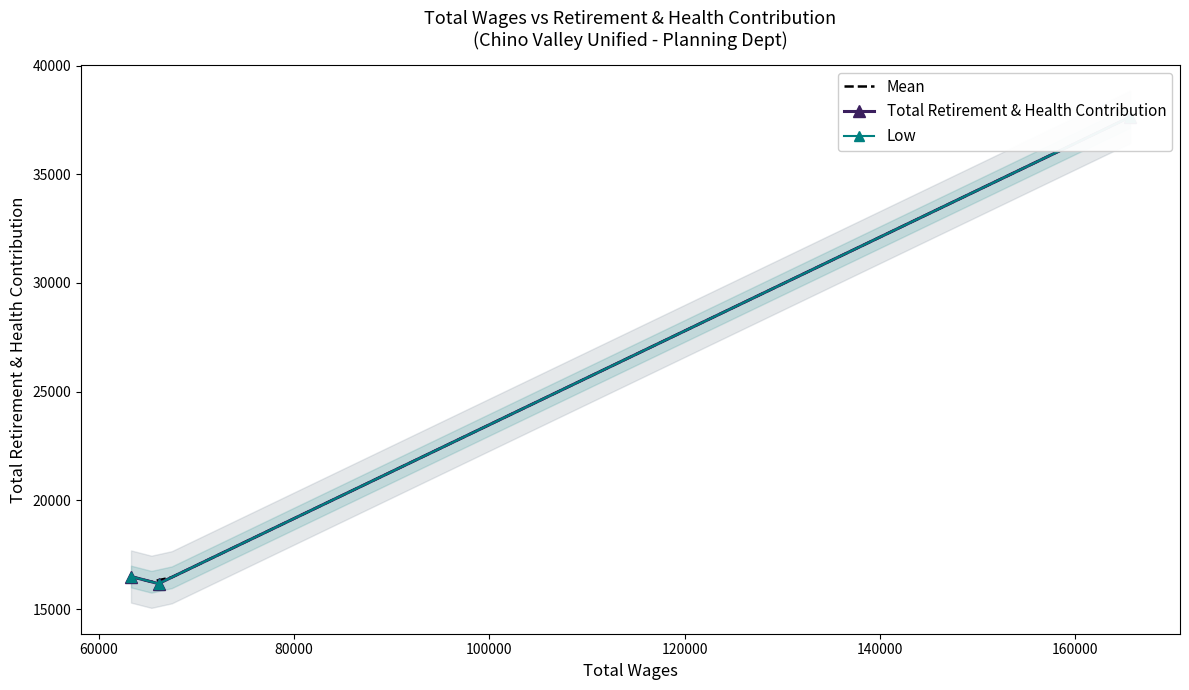

At which label is the value closest to 26901?

63306.0